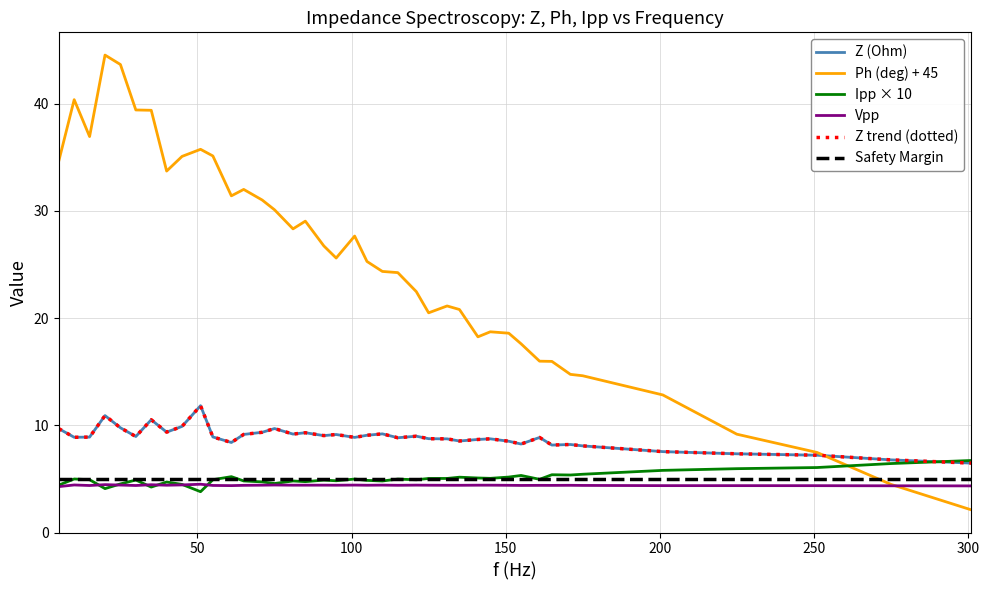

How many data points in Ph (deg) are above 25?

21